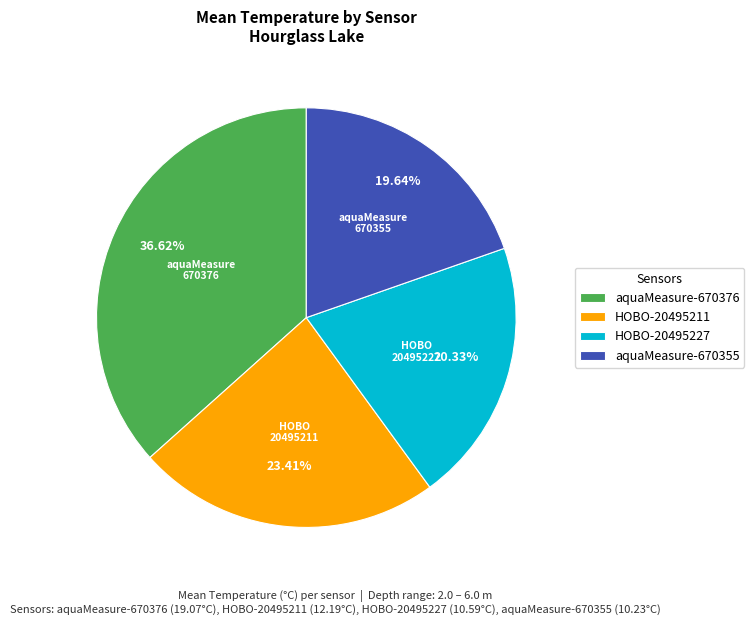

The HOBO-20495211 slice represents 31% of the pie. True or false?

False